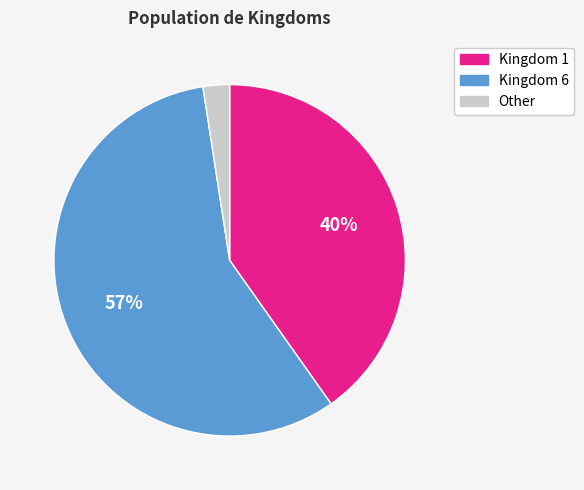

Is there any slice that represents more than half of the pie?

Yes